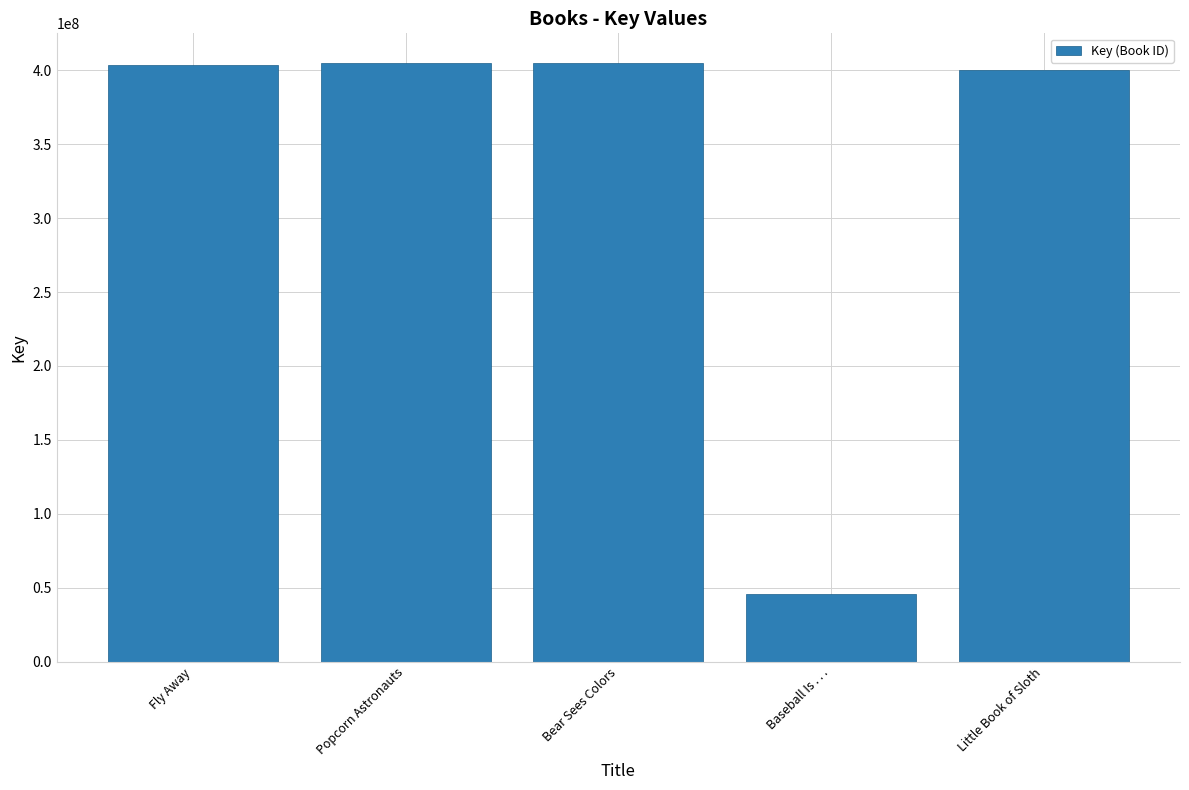

The chart shows a value of 404754695 at Popcorn Astronauts. True or false?

True